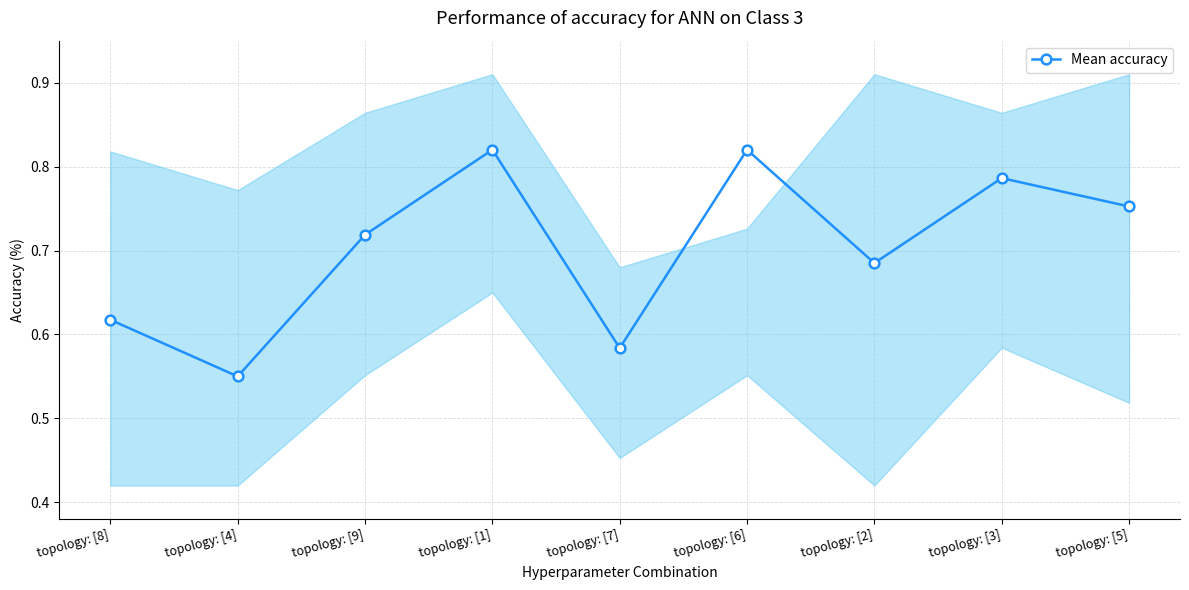

Does the chart have visible grid lines?

Yes